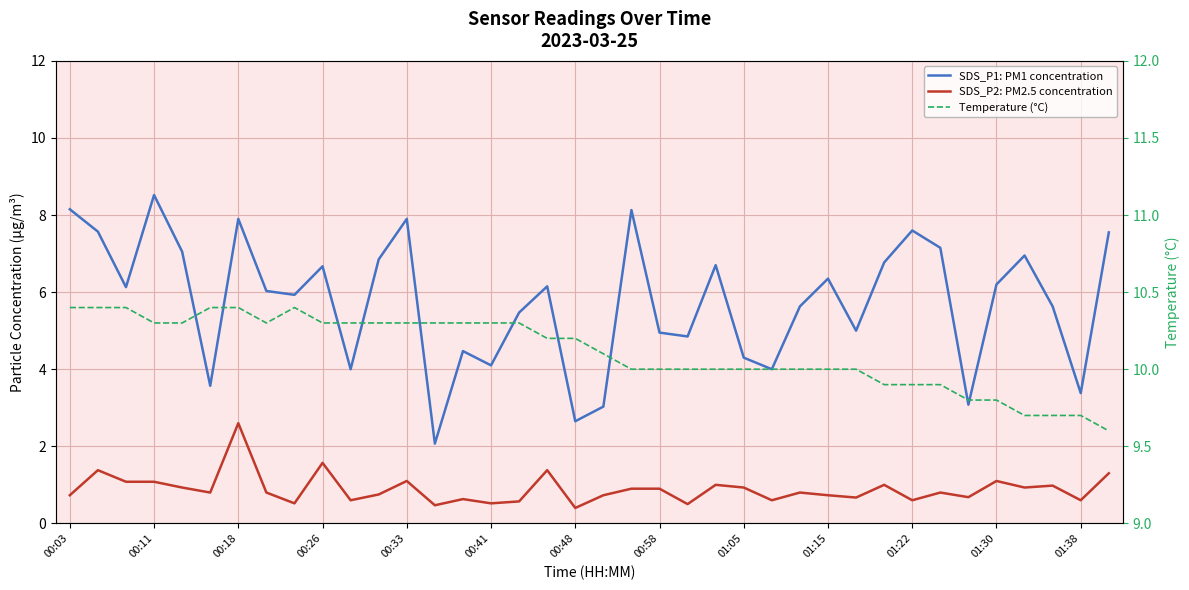

Is this an area chart (filled region under the line)?

No